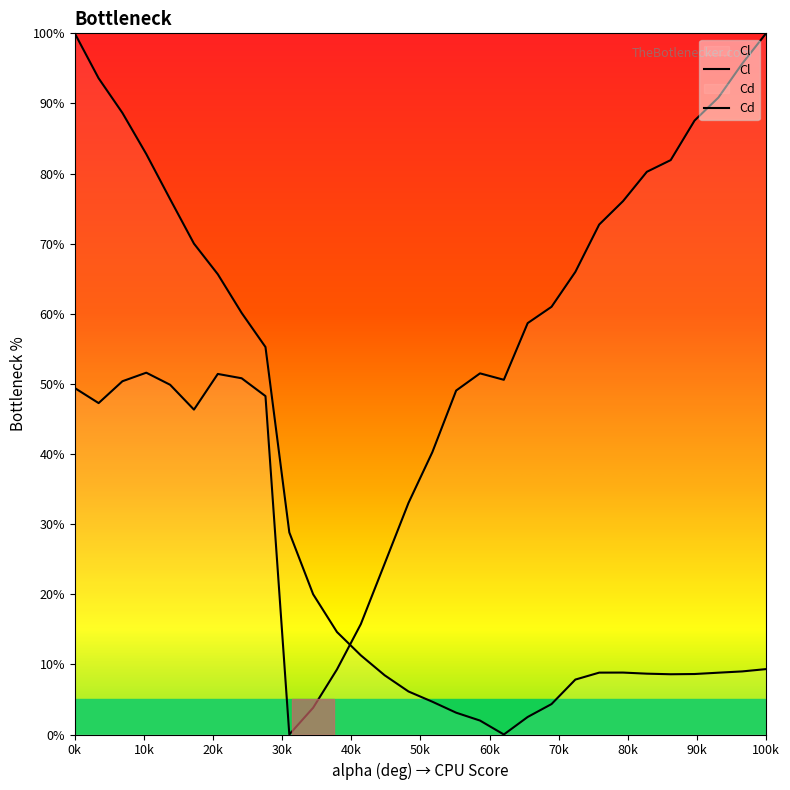

What is the maximum value shown in the chart?

100.0